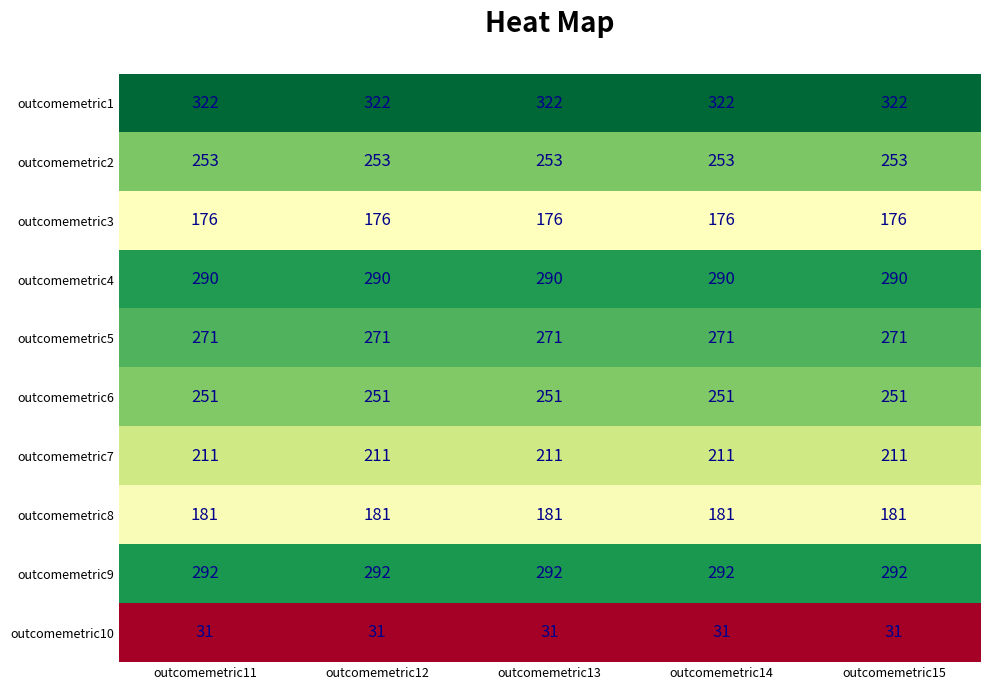

The outcomemetric4 series shows 95 at outcomemetric12. True or false?

False